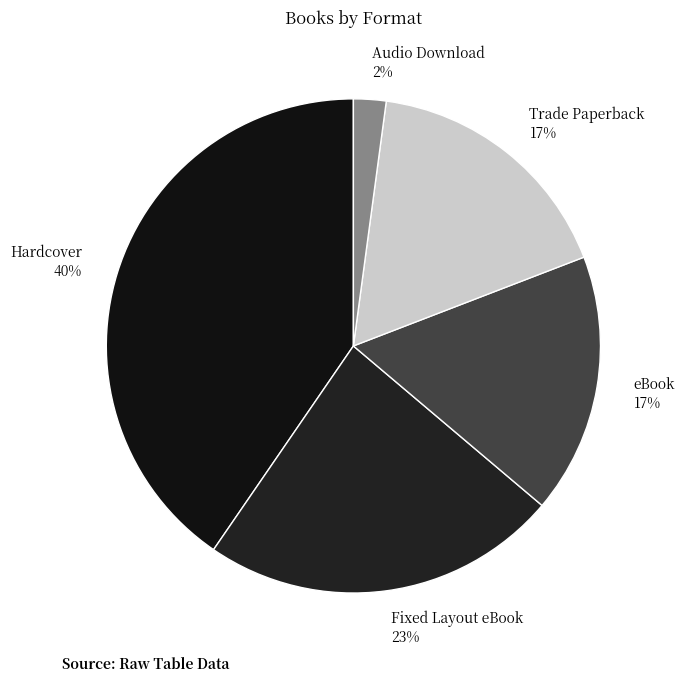

True or false: Audio Download 2% accounts for 2% of the total.

True